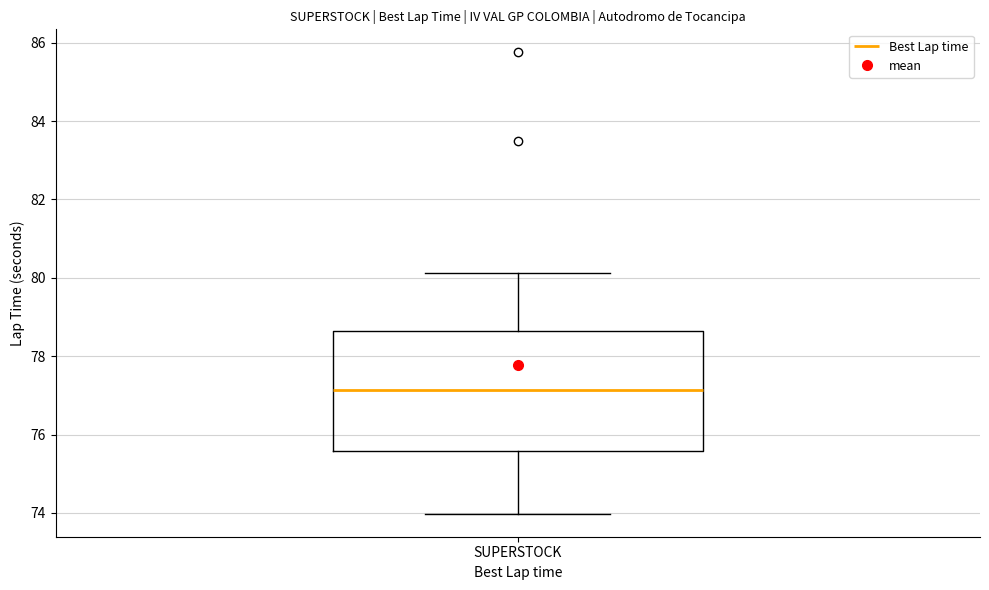

Read this box plot against the y-axis: the position of the median line, the range covered by the box, and the ends of both whiskers. The values are not printed on the chart, so give them approximately, as read against the axis.

median 77.2, box 75.6 to 78.6, whiskers 74.0 to 80.2